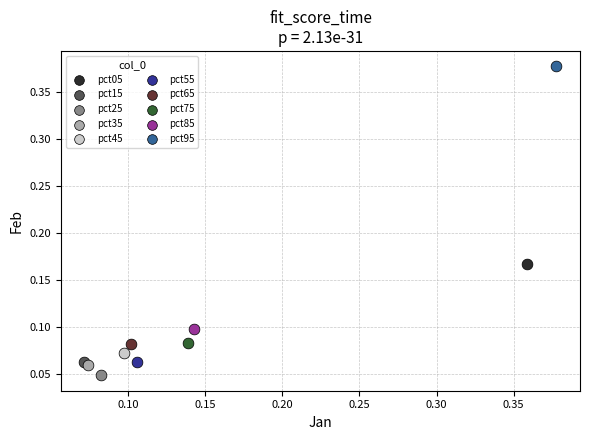

What are all the series names shown in the legend?

pct05, pct15, pct25, pct35, pct45, pct55, pct65, pct75, pct85, pct95